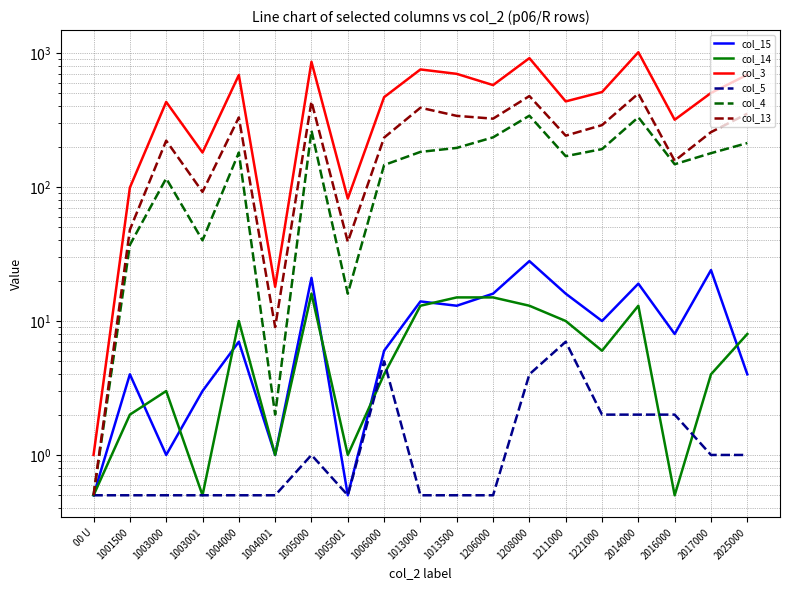

Is the value of col_4 at 2017000 greater than the value of col_14 at 2016000?

Yes